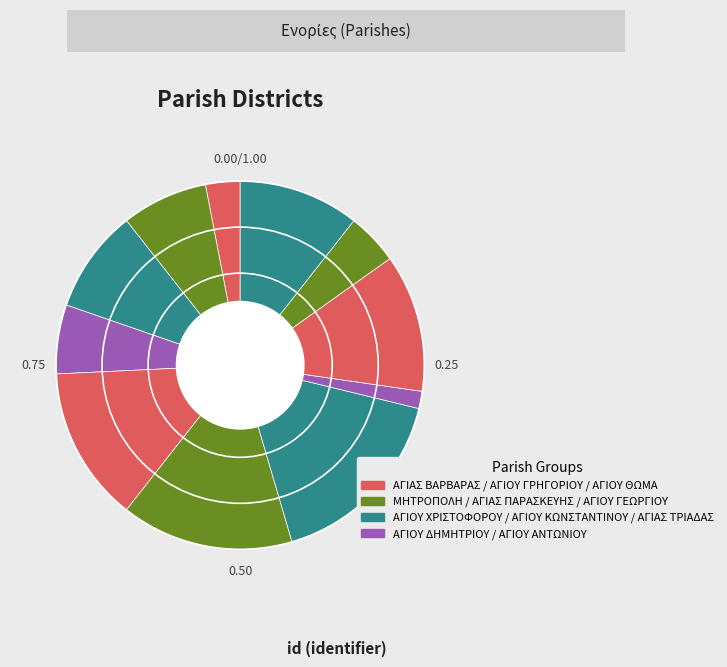

How many slices are in this pie chart?

11